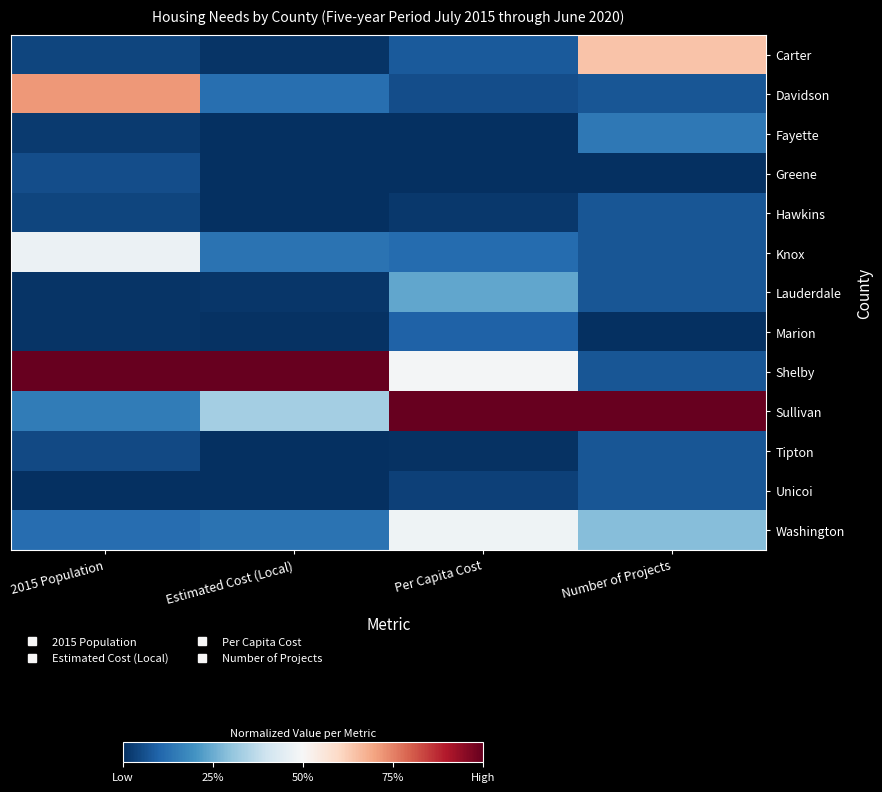

Reading left to right, what are all the values shown in this chart?

Carter: 2015 Population=0.0	Estimated Cost (Local)=0.0	Per Capita Cost=0.1	Number of Projects=0.6
Davidson: 2015 Population=0.7	Estimated Cost (Local)=0.1	Per Capita Cost=0.1	Number of Projects=0.1
Fayette: 2015 Population=0.0	Estimated Cost (Local)=0.0	Per Capita Cost=0.0	Number of Projects=0.1
Greene: 2015 Population=0.1	Estimated Cost (Local)=0.0	Per Capita Cost=0.0	Number of Projects=0.0
Hawkins: 2015 Population=0.0	Estimated Cost (Local)=0.0	Per Capita Cost=0.0	Number of Projects=0.1
Knox: 2015 Population=0.5	Estimated Cost (Local)=0.1	Per Capita Cost=0.1	Number of Projects=0.1
Lauderdale: 2015 Population=0.0	Estimated Cost (Local)=0.0	Per Capita Cost=0.2	Number of Projects=0.1
Marion: 2015 Population=0.0	Estimated Cost (Local)=0.0	Per Capita Cost=0.1	Number of Projects=0.0
Shelby: 2015 Population=1.0	Estimated Cost (Local)=1.0	Per Capita Cost=0.5	Number of Projects=0.1
Sullivan: 2015 Population=0.2	Estimated Cost (Local)=0.3	Per Capita Cost=1.0	Number of Projects=1.0
Tipton: 2015 Population=0.0	Estimated Cost (Local)=0.0	Per Capita Cost=0.0	Number of Projects=0.1
Unicoi: 2015 Population=0.0	Estimated Cost (Local)=0.0	Per Capita Cost=0.0	Number of Projects=0.1
Washington: 2015 Population=0.1	Estimated Cost (Local)=0.1	Per Capita Cost=0.5	Number of Projects=0.3